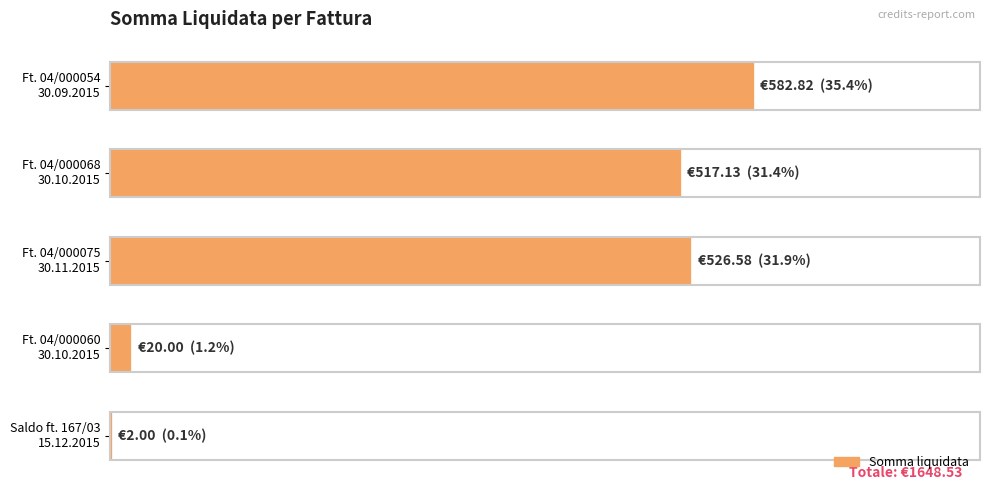

What is the difference between the maximum and minimum values?

580.8